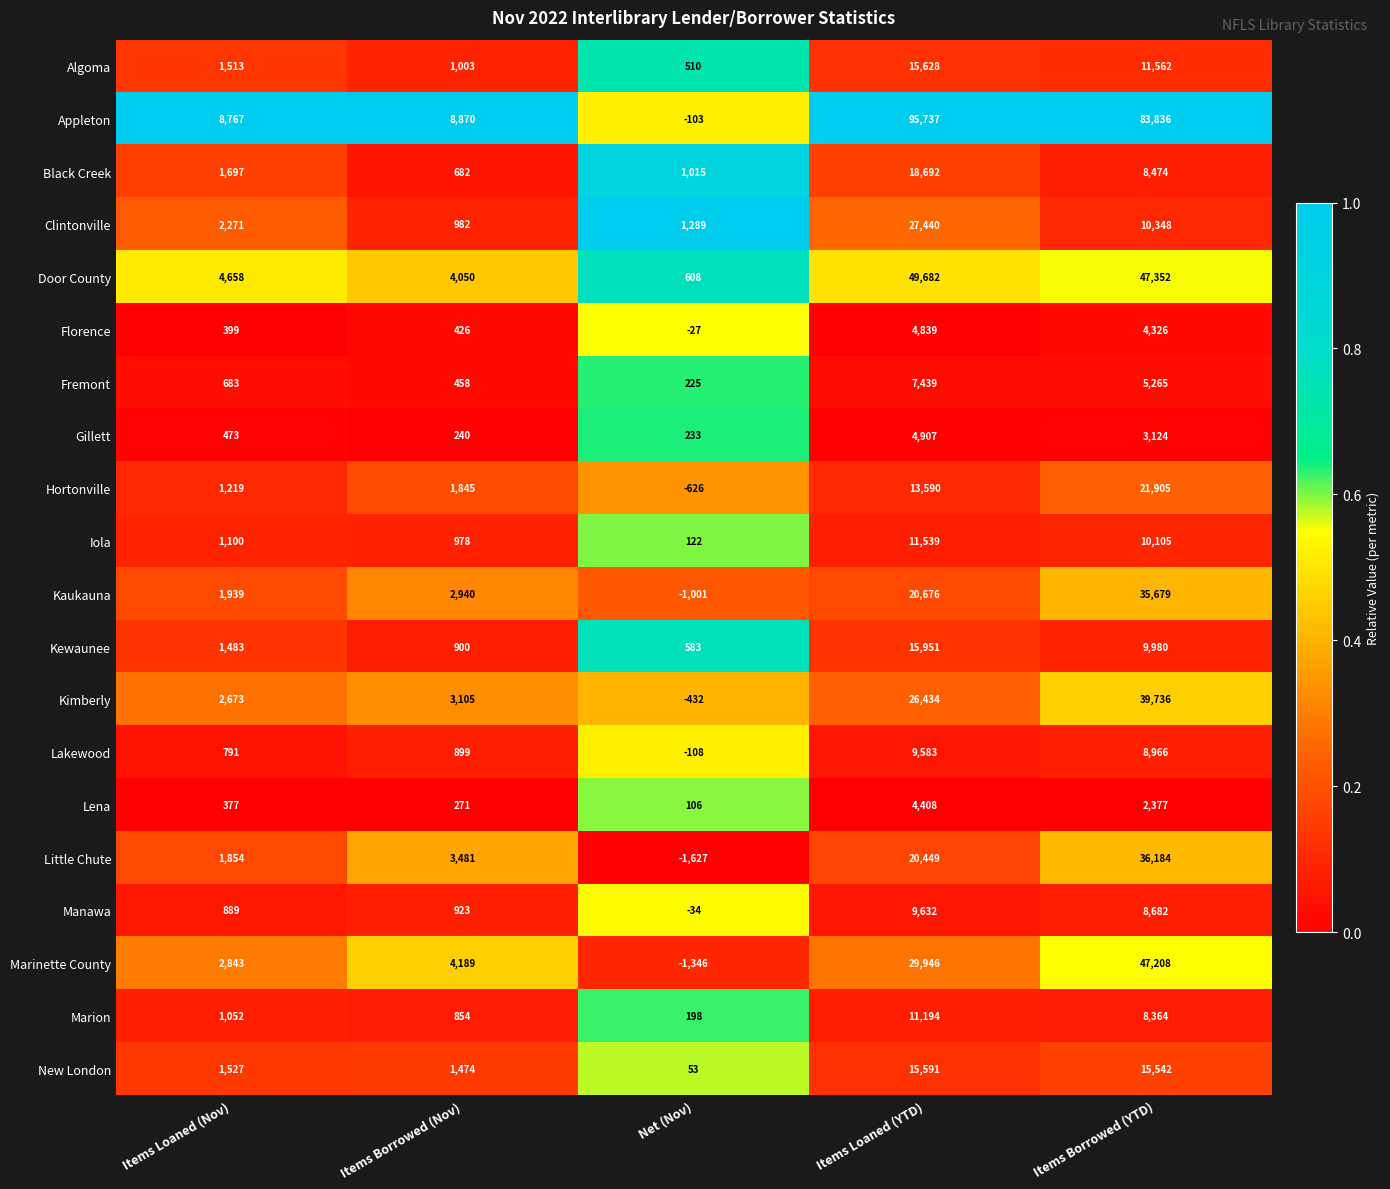

What is the difference between the Little Chute values at Net (Nov) and Items Borrowed (Nov)?

5108